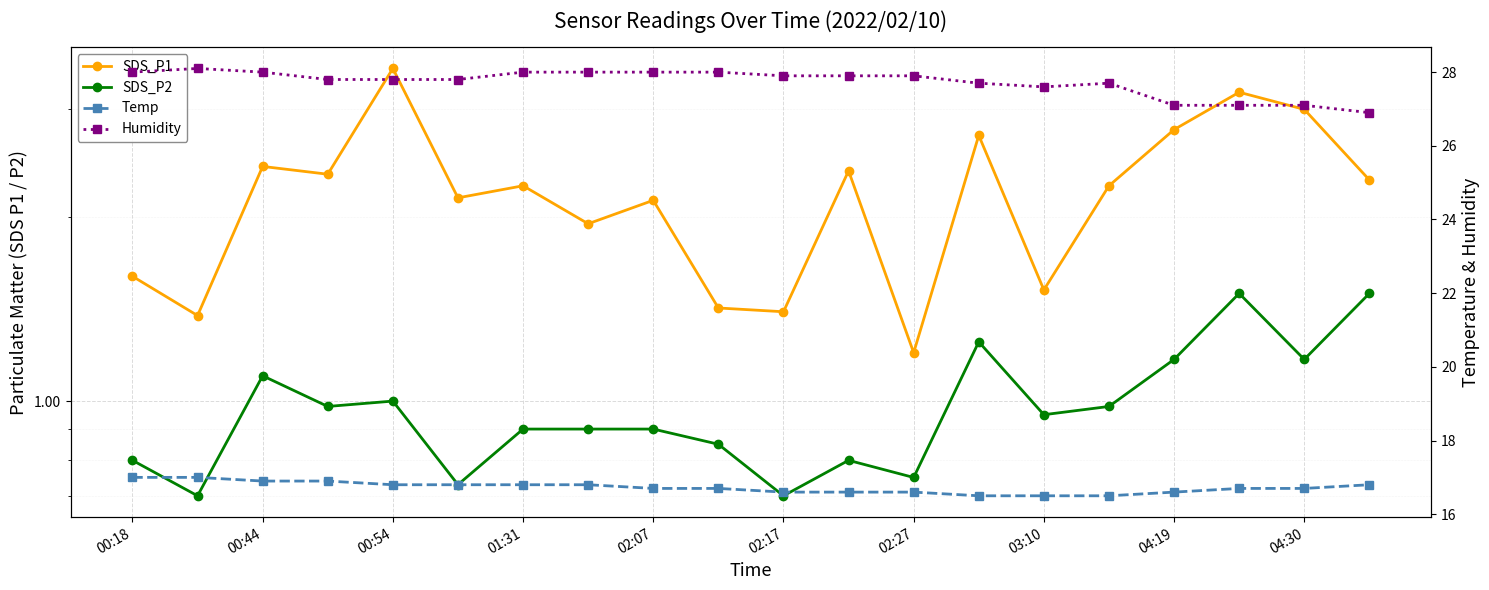

True or false: Temp has more than 0 interior local peaks.

False